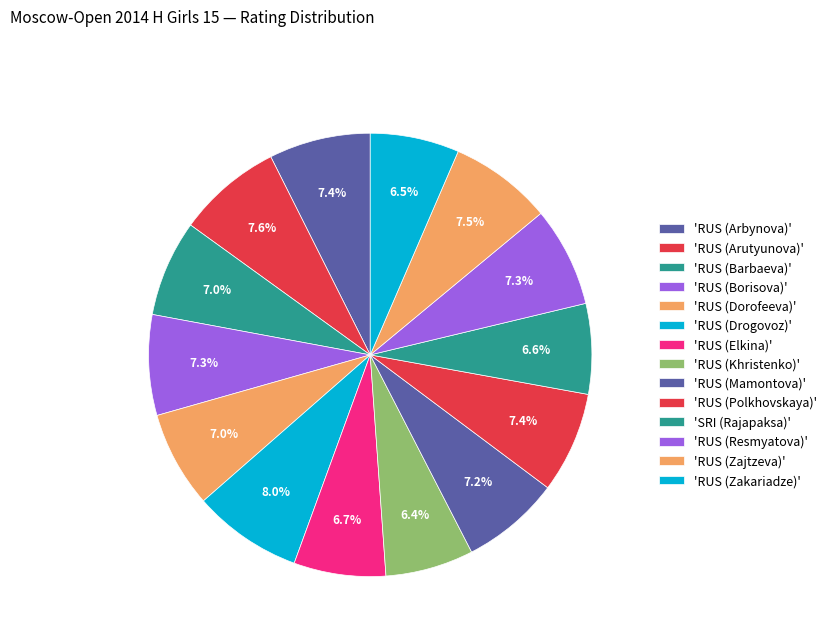

How many slices are in this pie chart?

14